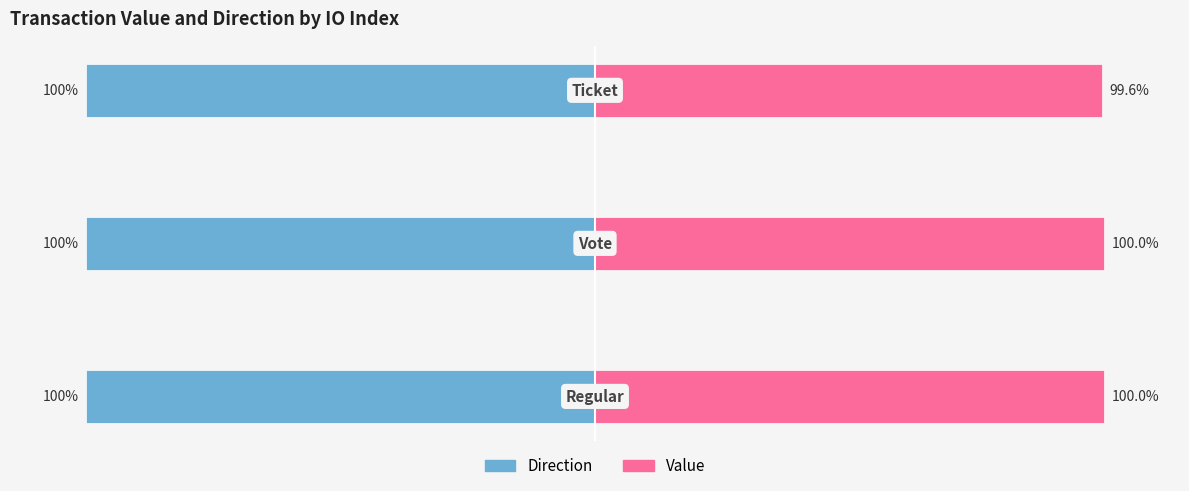

The value of Value at 2 is 99.6. True or false?

True